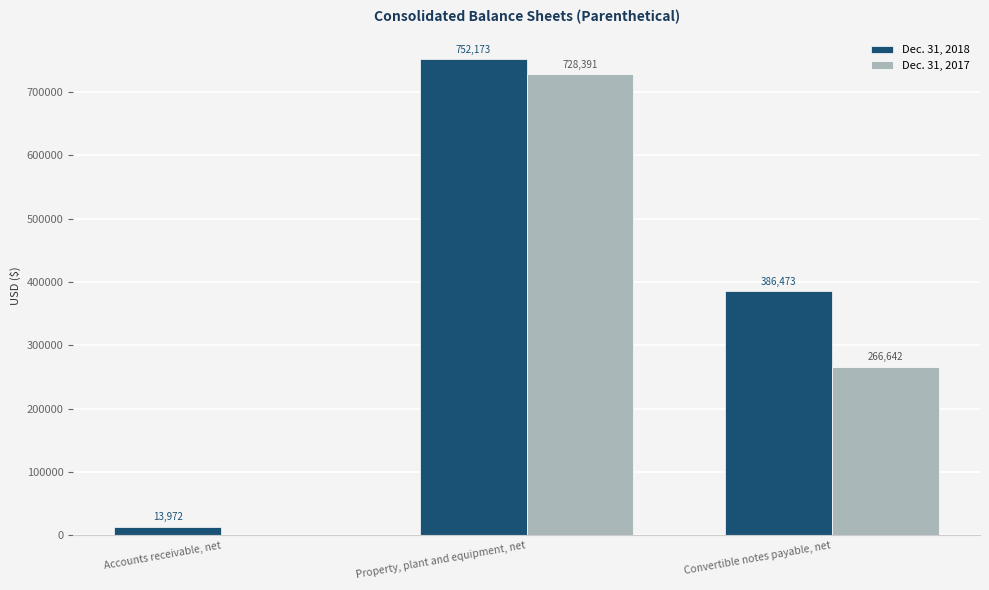

The Dec. 31, 2018 series shows 752173 at Property, plant and equipment, net. True or false?

True